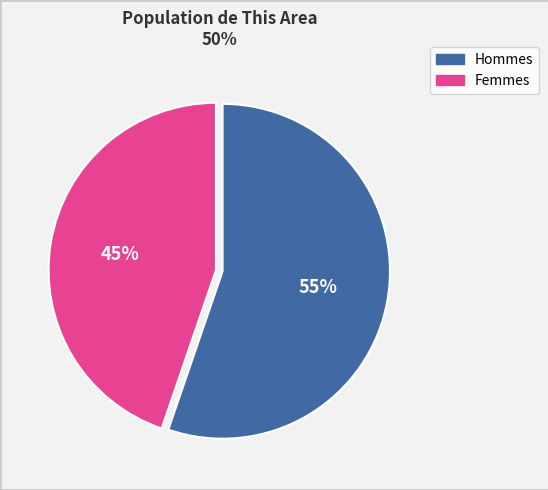

Is there any slice that represents more than half of the pie?

Yes